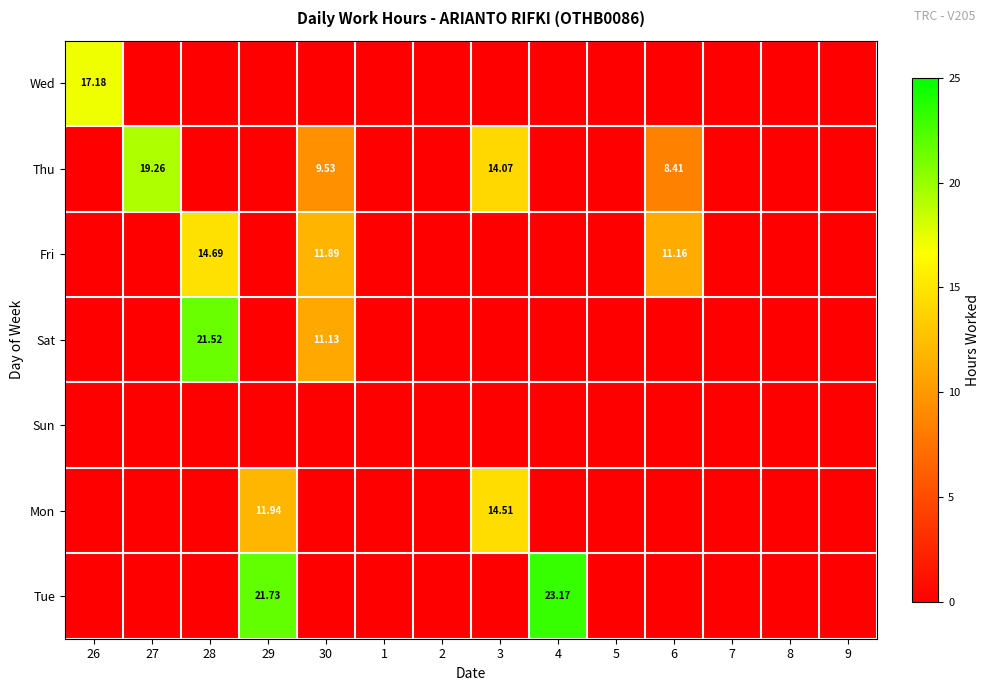

The value of Thu at 5 is 0.0. True or false?

True